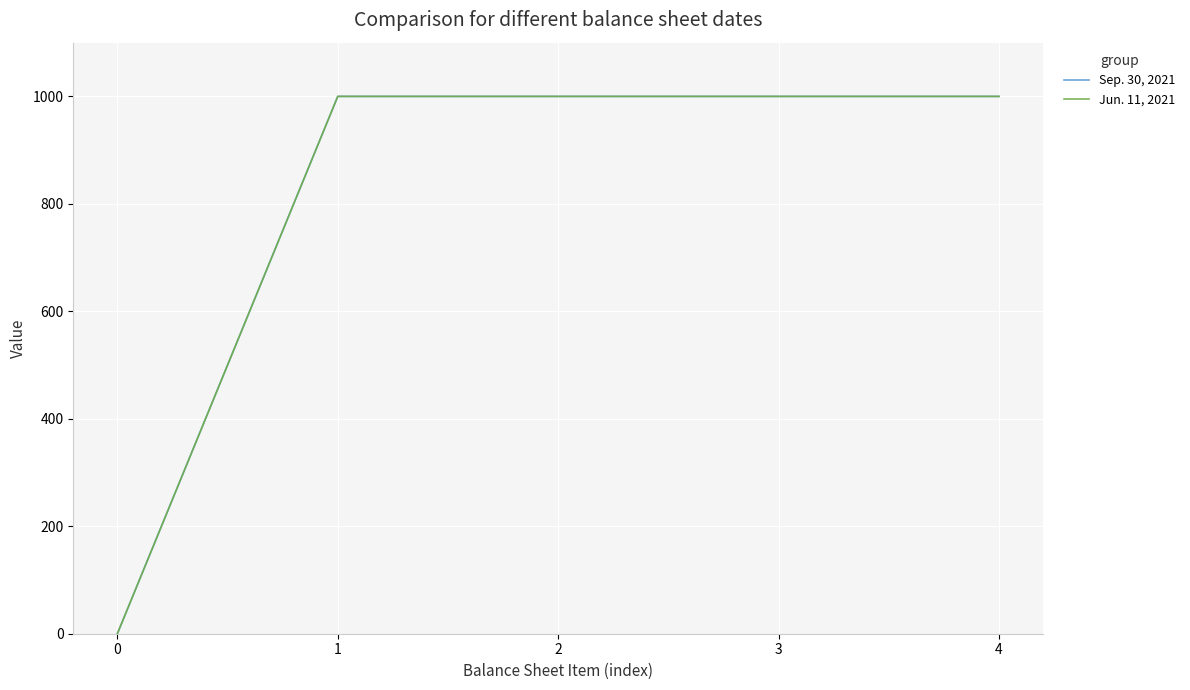

Rank the series at 0 from highest to lowest value.

Sep. 30, 2021, Jun. 11, 2021